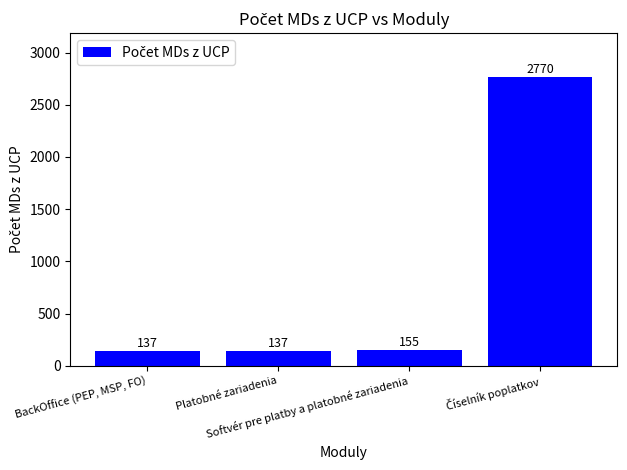

What is the value of the 4th bar from the left?

2770